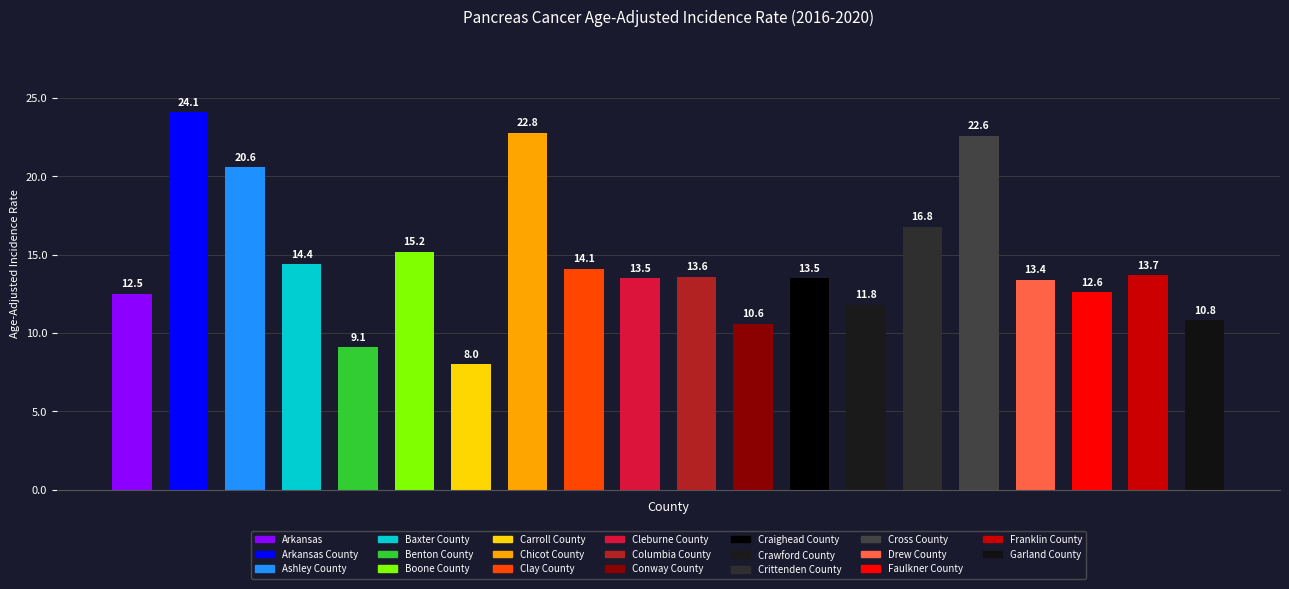

How many bars are there in total?

20